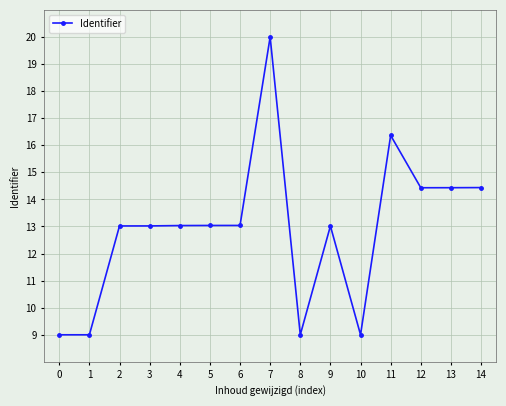

How many distinct data groups are displayed?

1